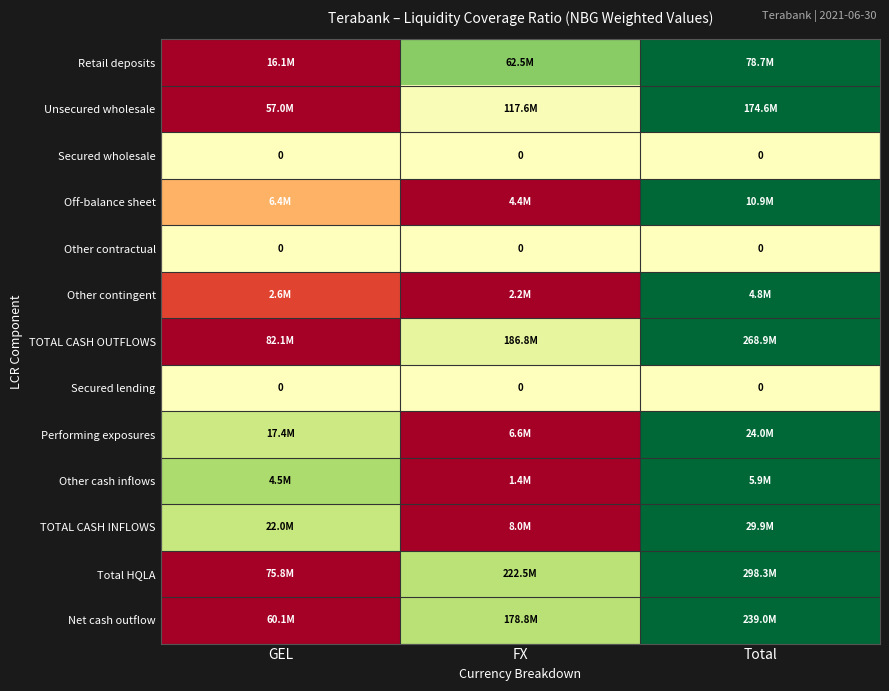

How many Performing exposures values are between 0 and 1?

3